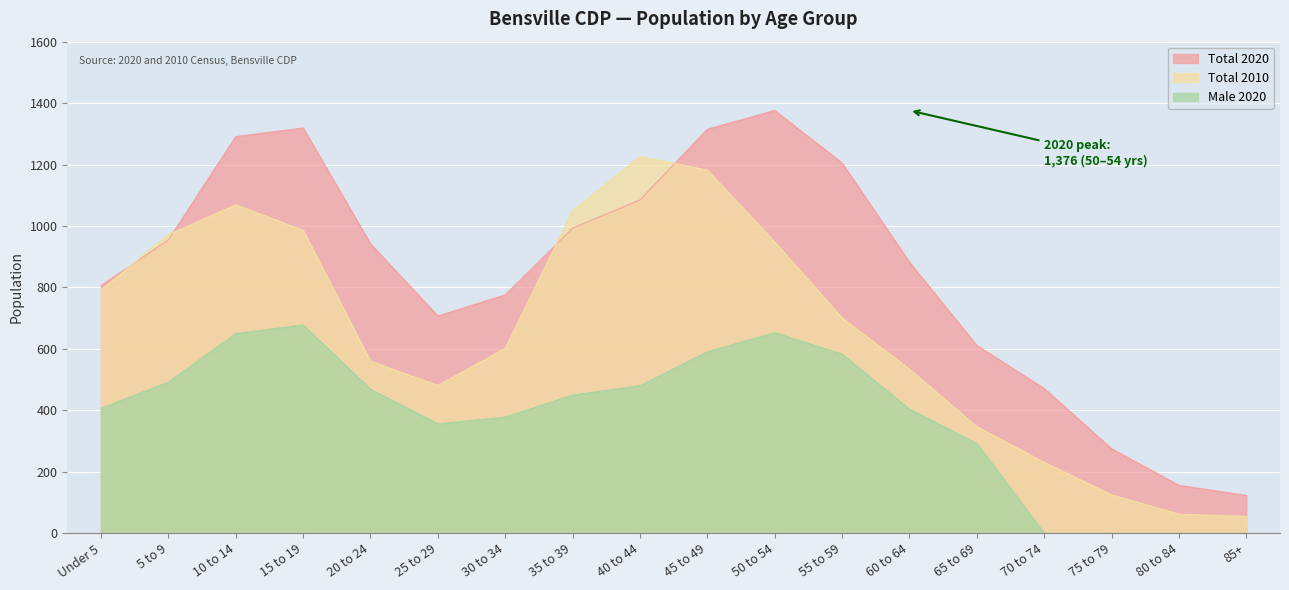

Count the number of data series in this chart.

3